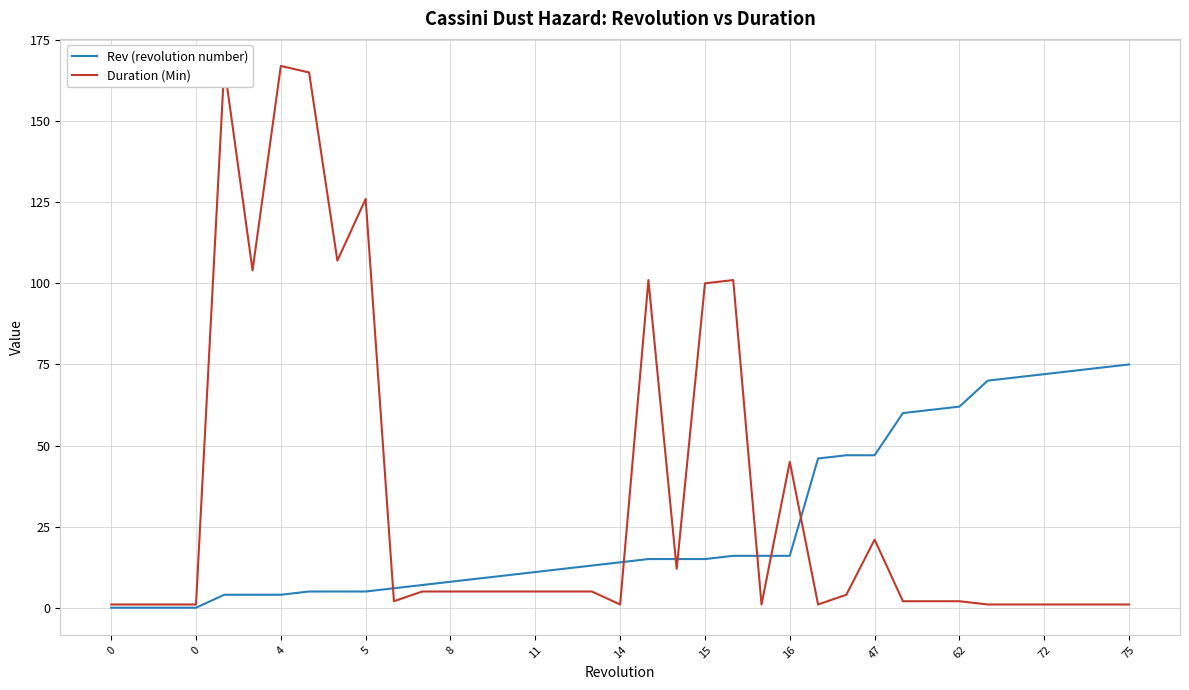

Which has a higher value, 16 or 18?

18